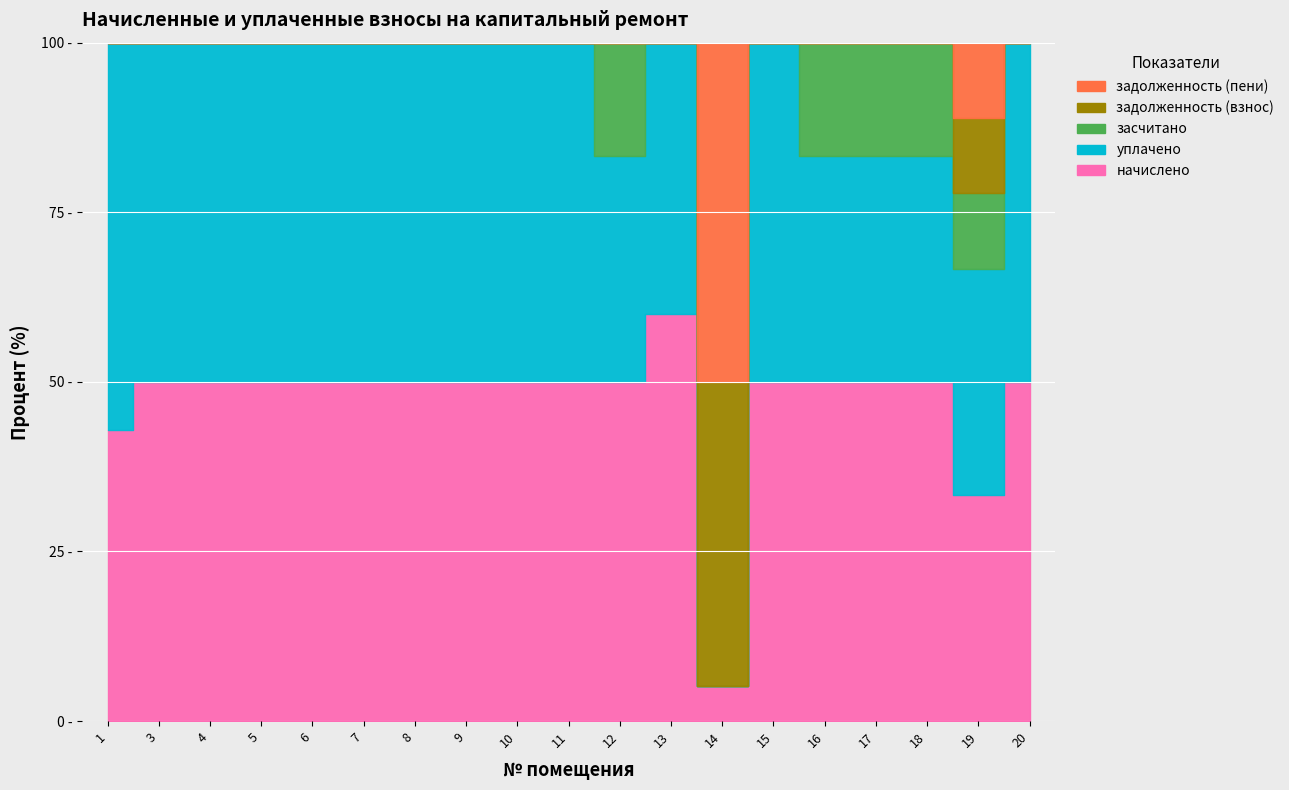

The задолженность (взнос) series shows -3843.1 at 16. True or false?

False